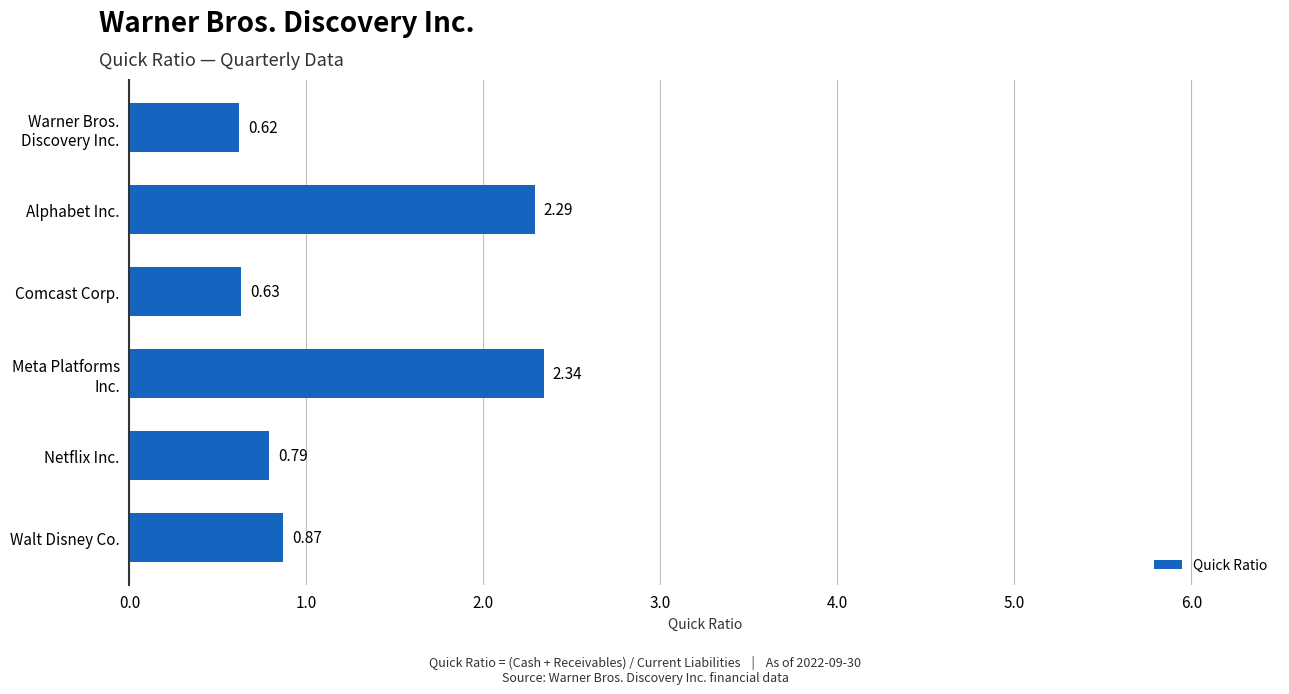

What is the sum of all values?

7.5